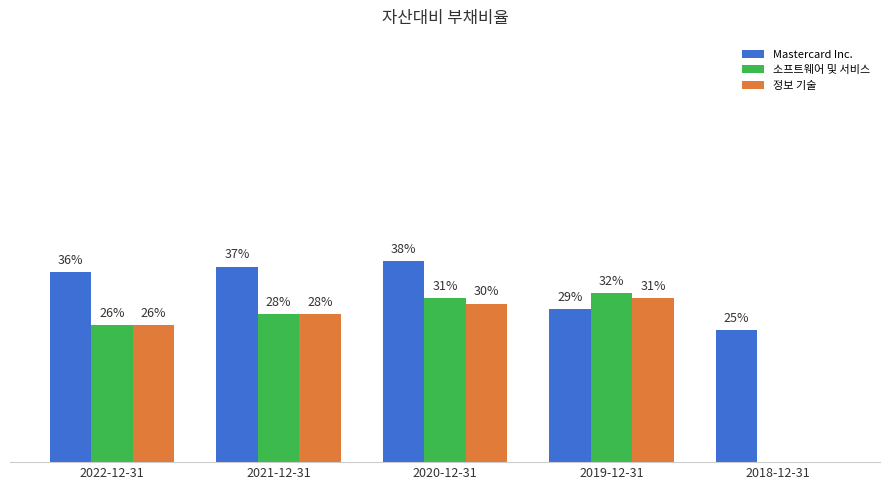

Rank the categories by 정보 기술 value from highest to lowest.

2019-12-31, 2020-12-31, 2021-12-31, 2022-12-31, 2018-12-31